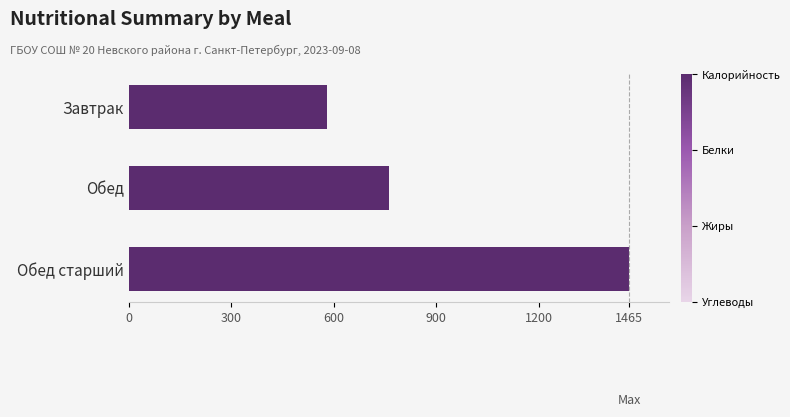

How many data points in Калорийность are above 761?

1